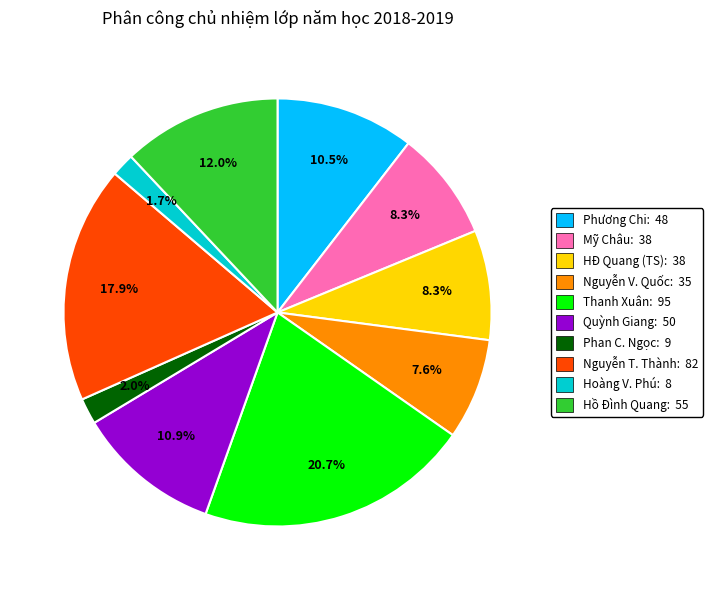

Is Quỳnh Giang: 50 the majority of the pie?

No